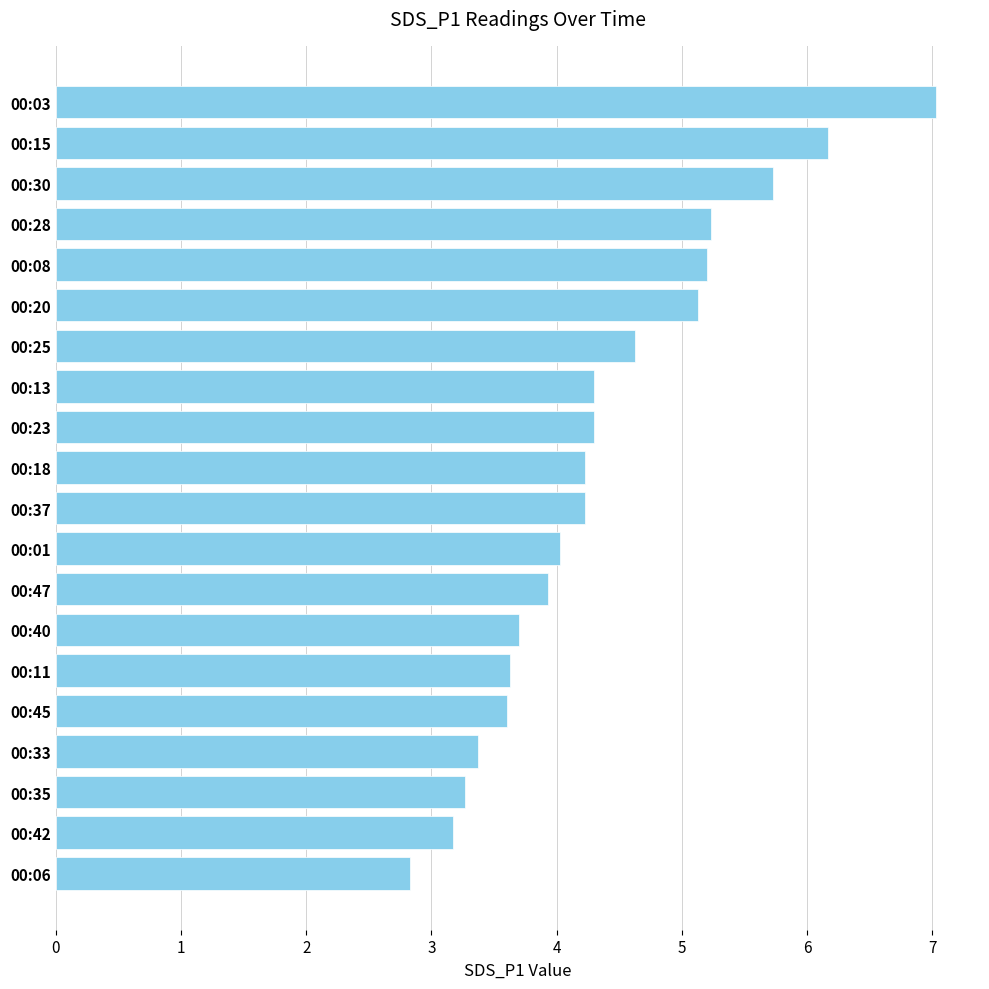

How many bars are there in total?

20